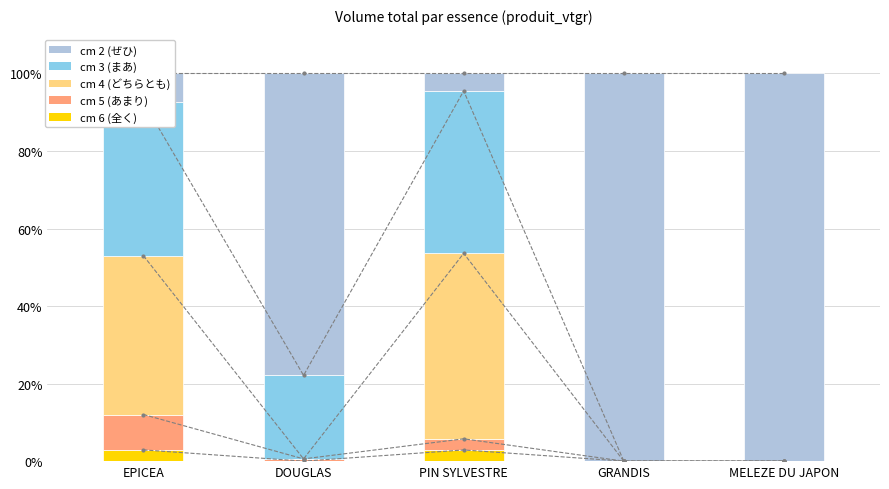

What is the average value of the cm 2 series?

1.2